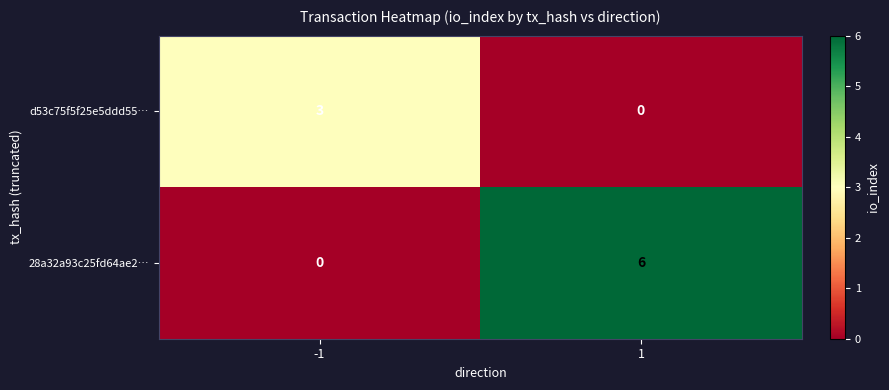

Which series changed the most between -1 and 1?

28a32a93c25fd64ae2…